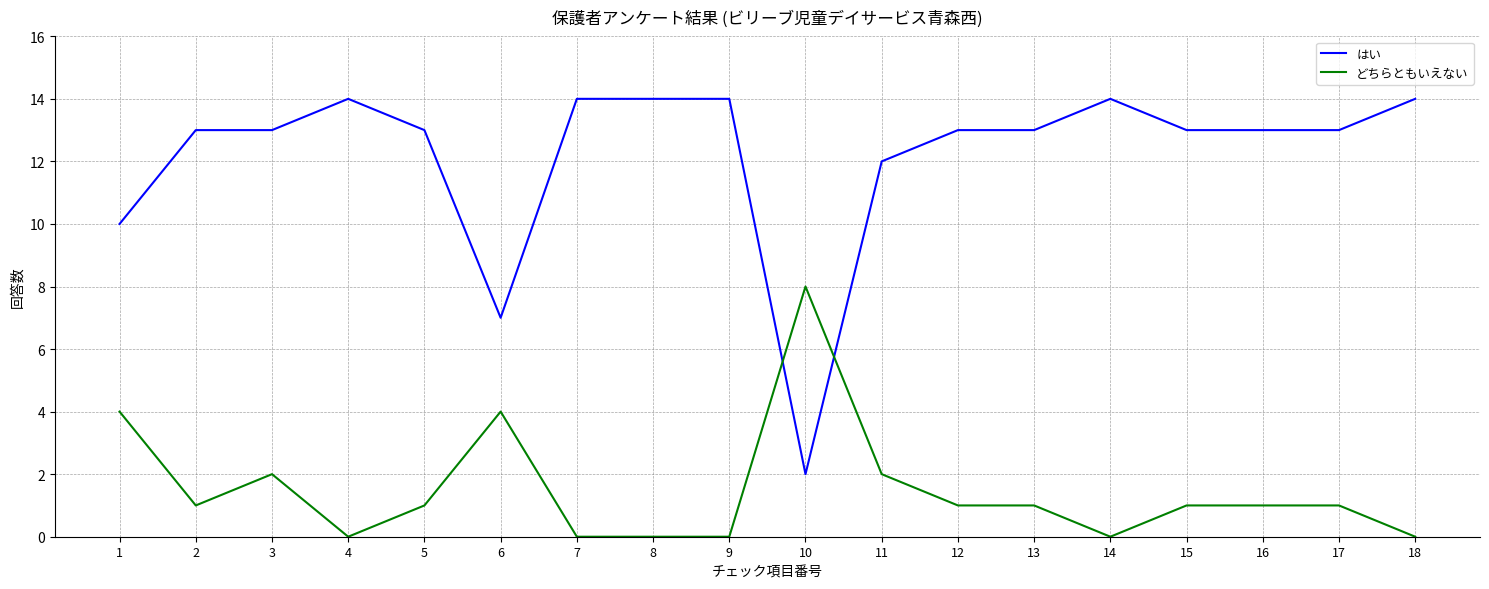

At 17, list the series in order from largest to smallest.

はい, どちらともいえない